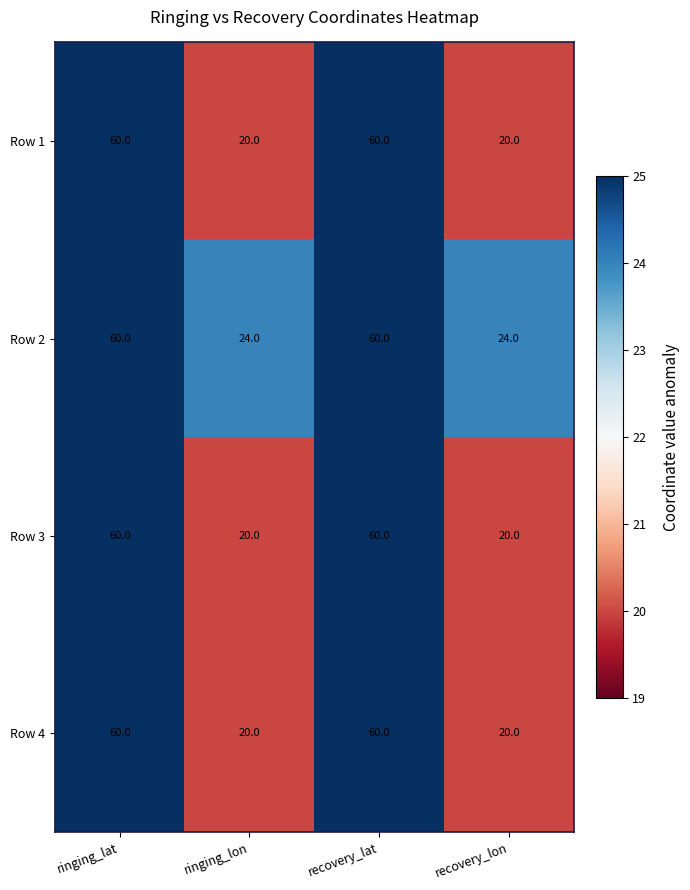

True or false: Row 4 has a value of 28 at ringing_lon.

False